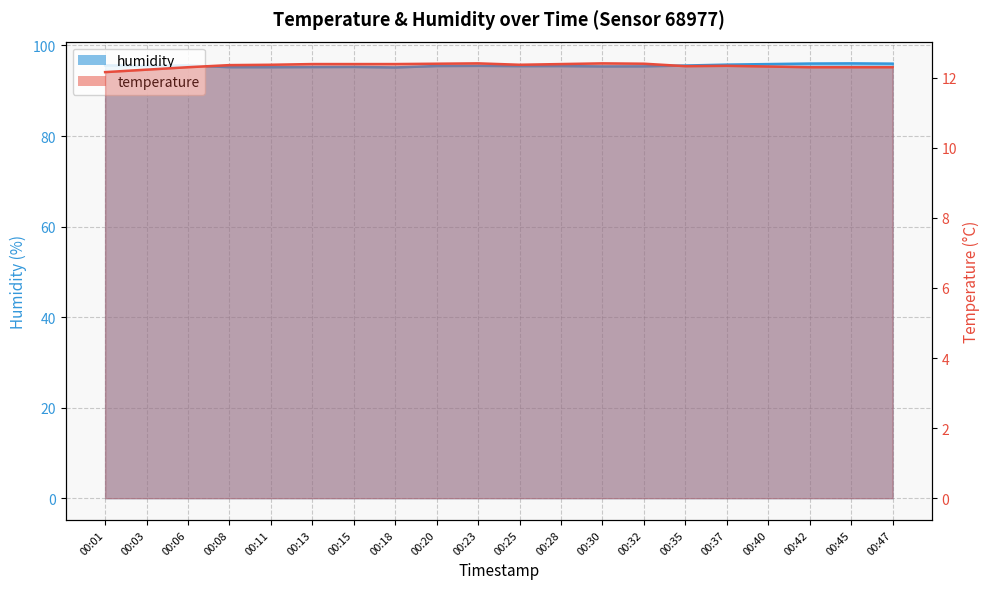

Rank the series at 00:01 from highest to lowest value.

humidity, temperature